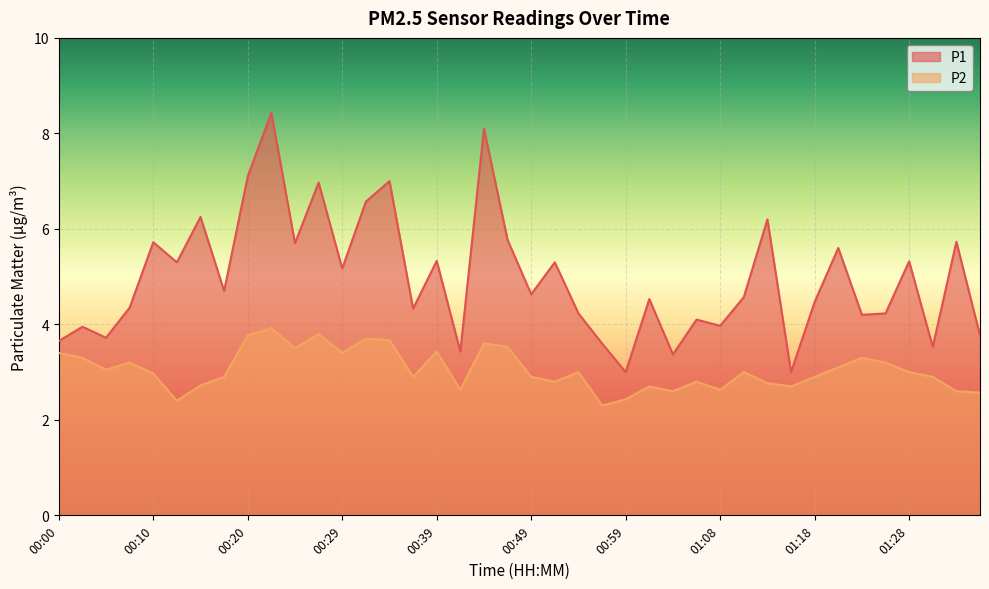

True or false: P1 and P2 cross at least once.

False